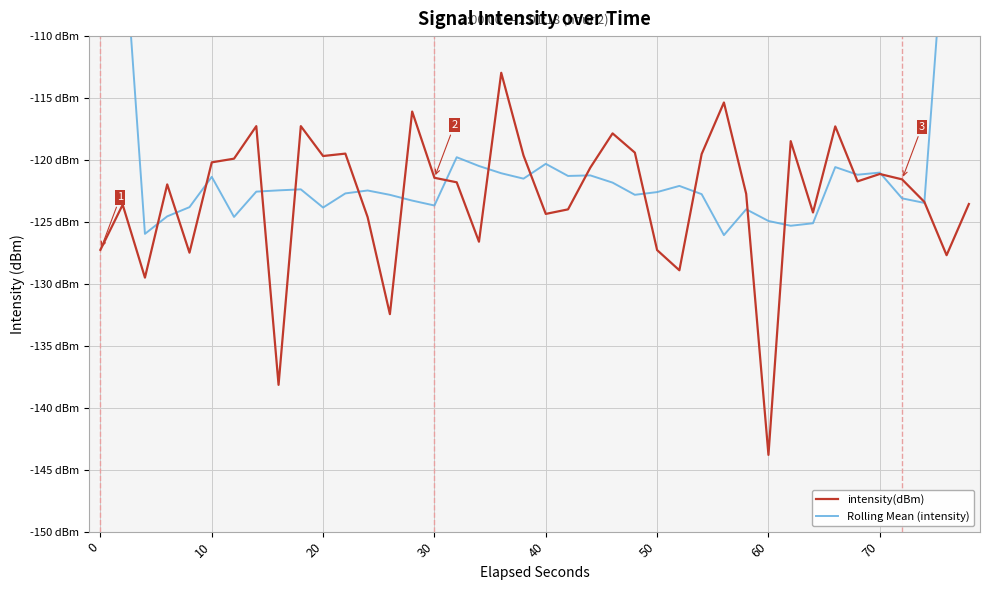

What is the difference between the maximum and minimum values in the Rolling Mean (intensity) series?

51.1